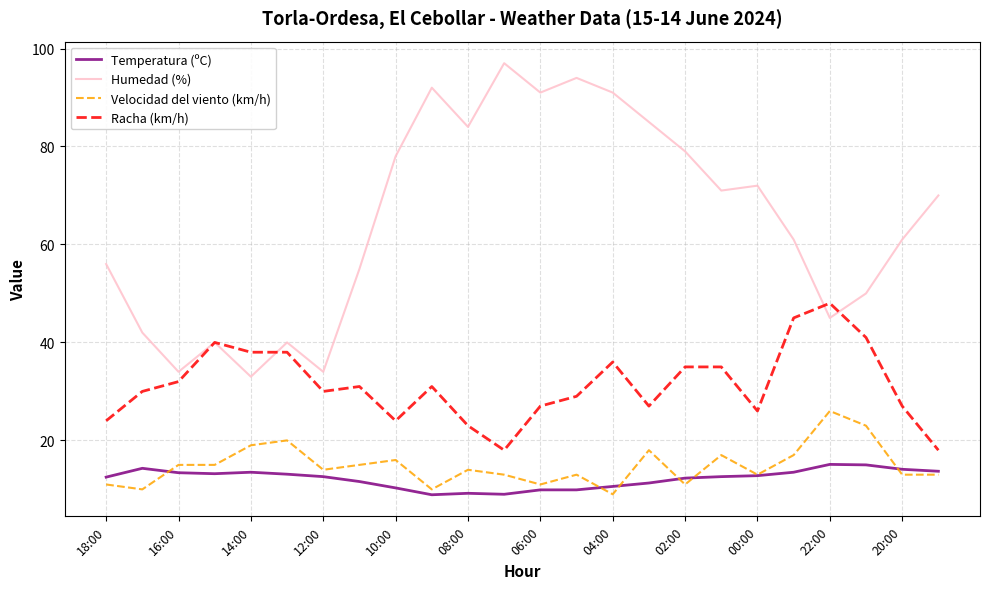

True or false: Humedad (%) and Velocidad del viento (km/h) intersect in this chart.

False